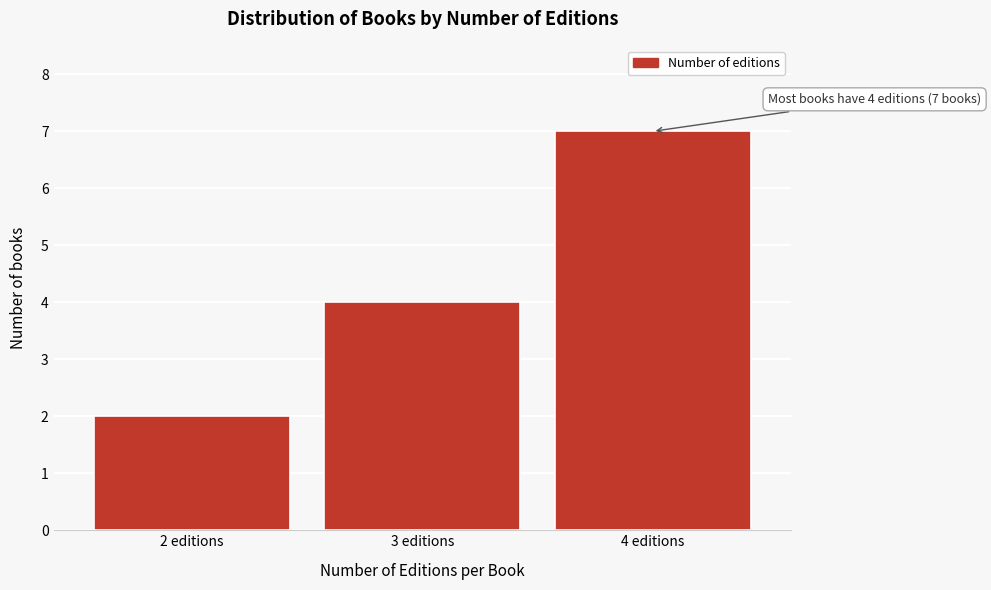

Reading left to right, extract all data points from this chart.

2 editions=2	3 editions=4	4 editions=7